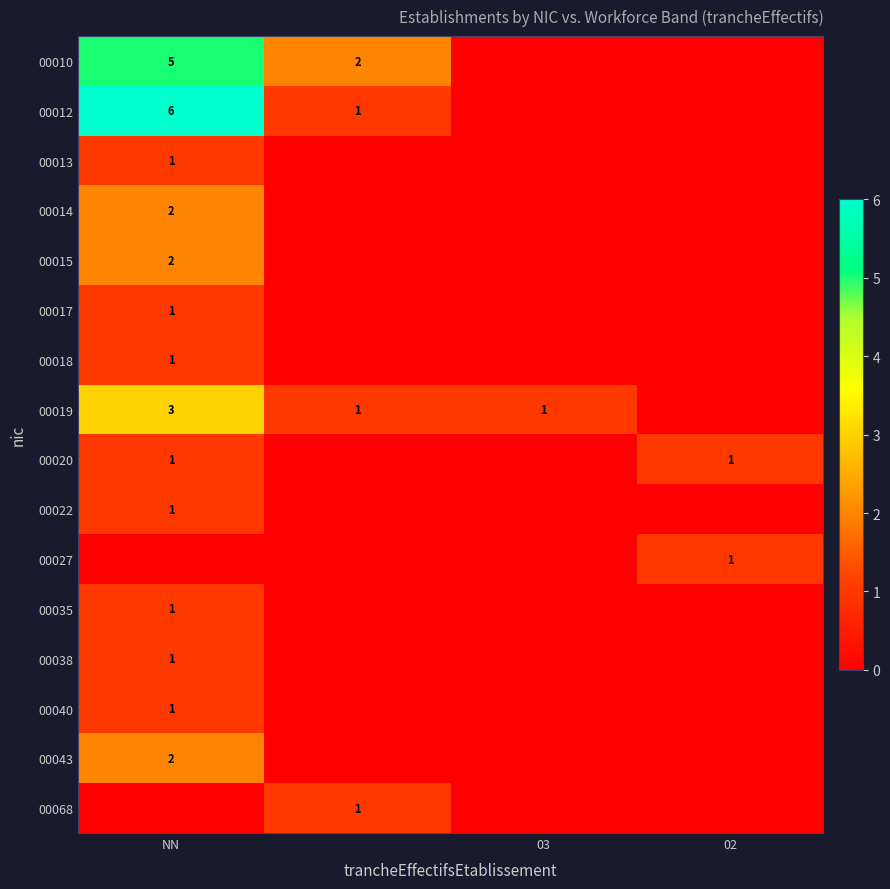

The 00010 series shows 5 at NN. True or false?

True